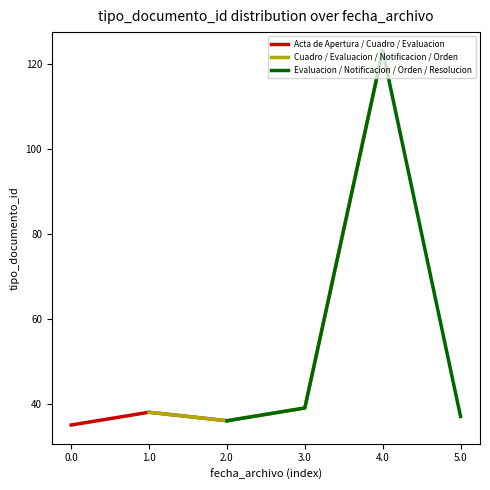

Is the value of Acta de Apertura / Cuadro / Evaluacion at 3.0 greater than the value of Cuadro / Evaluacion / Notificacion / Orden at 4.0?

No